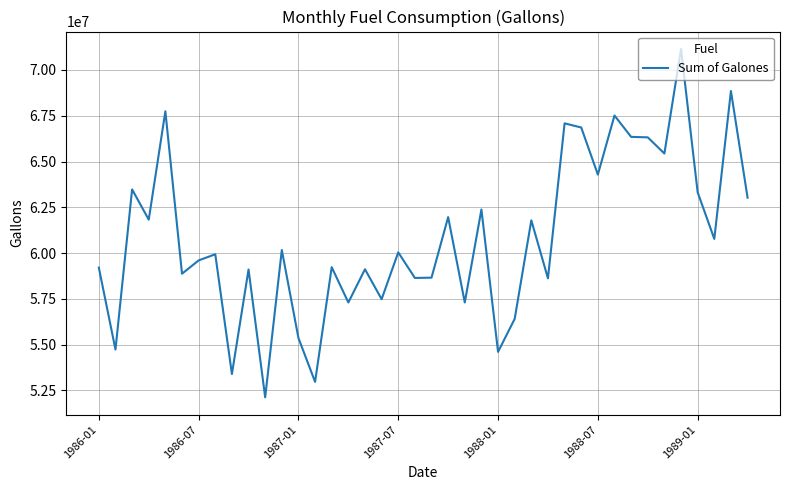

What is the difference between the maximum and minimum values?

19021800